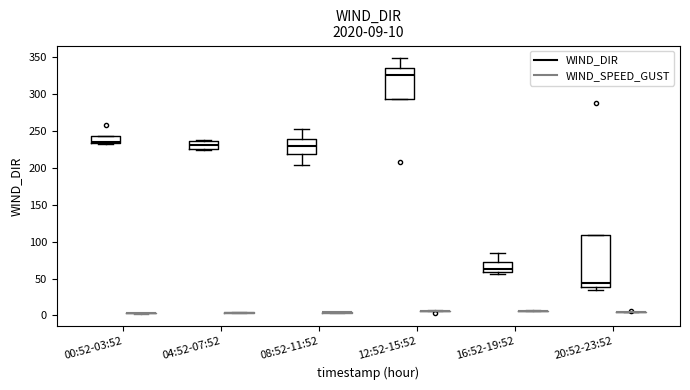

Comparing the boxes themselves (not the whiskers), which one is the tallest?

20:52-23:52 (WIND_DIR)